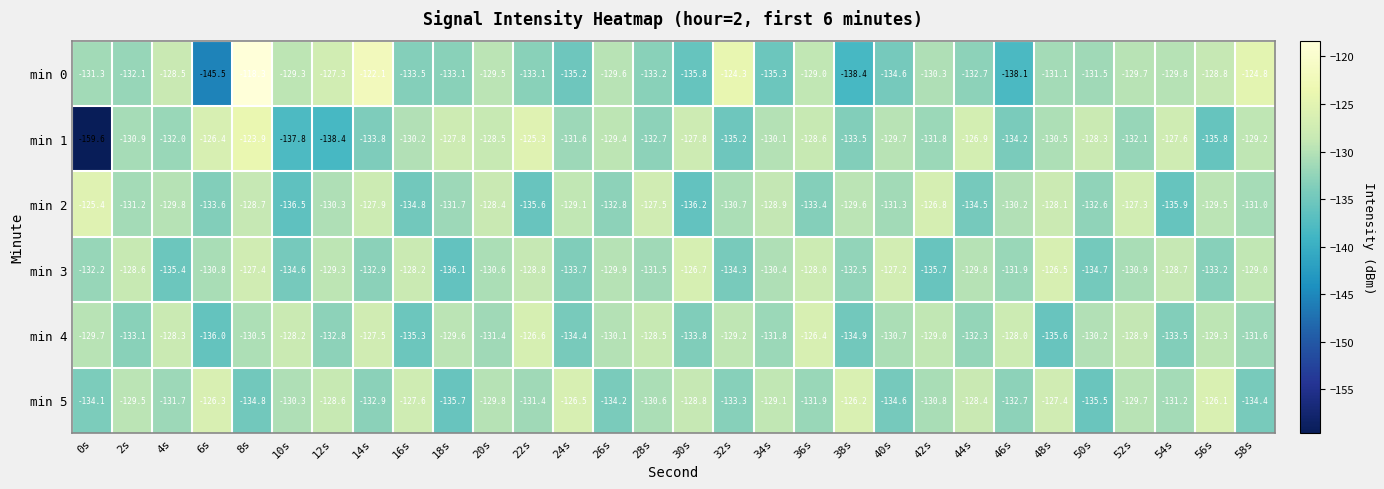

What is the difference between the highest and lowest values at 8s?

16.5